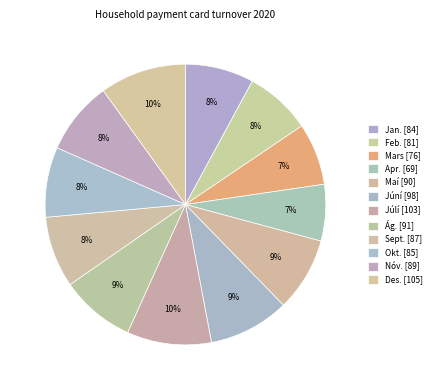

Is the sum of Apr. and Nóv. greater than half?

No